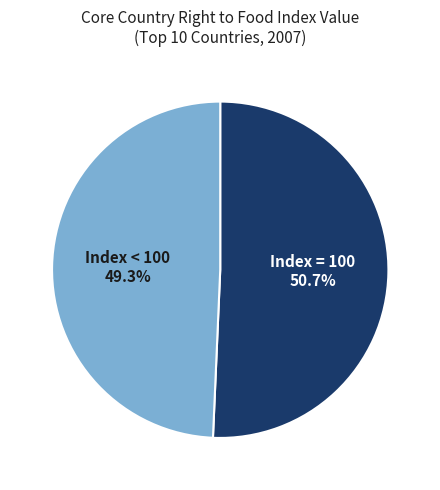

Combined, do Index < 100 and Index = 100 account for over 50%?

Yes